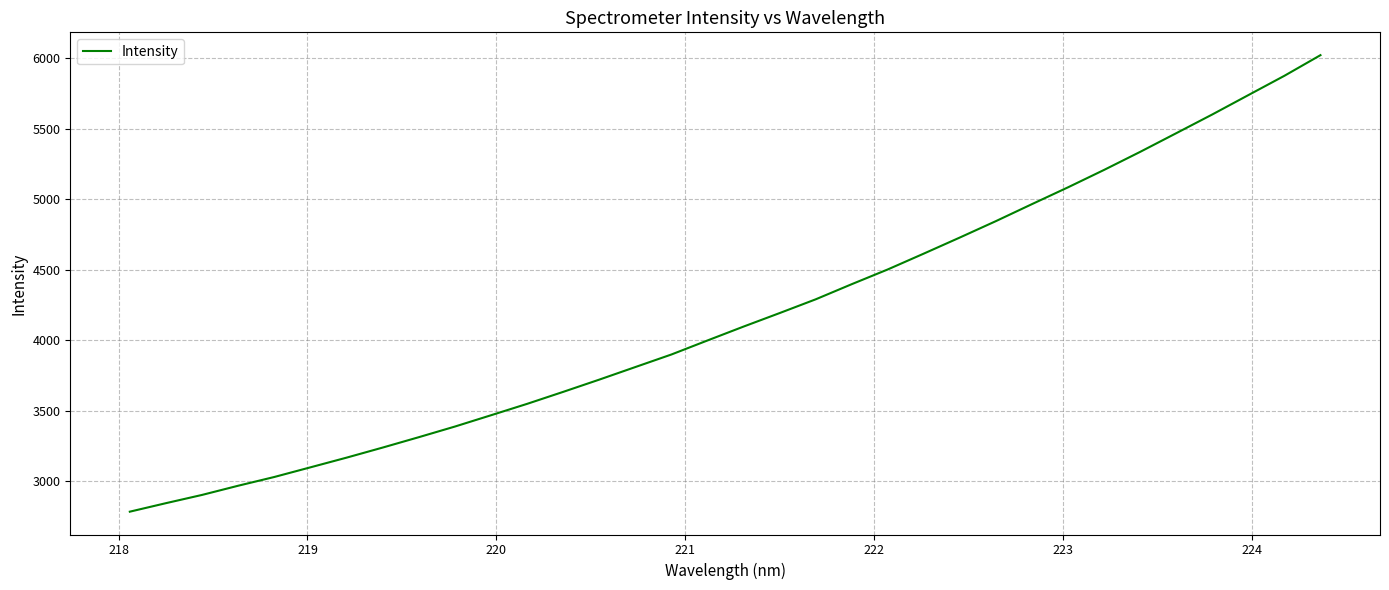

What is the difference between the maximum and minimum values?

3238.3